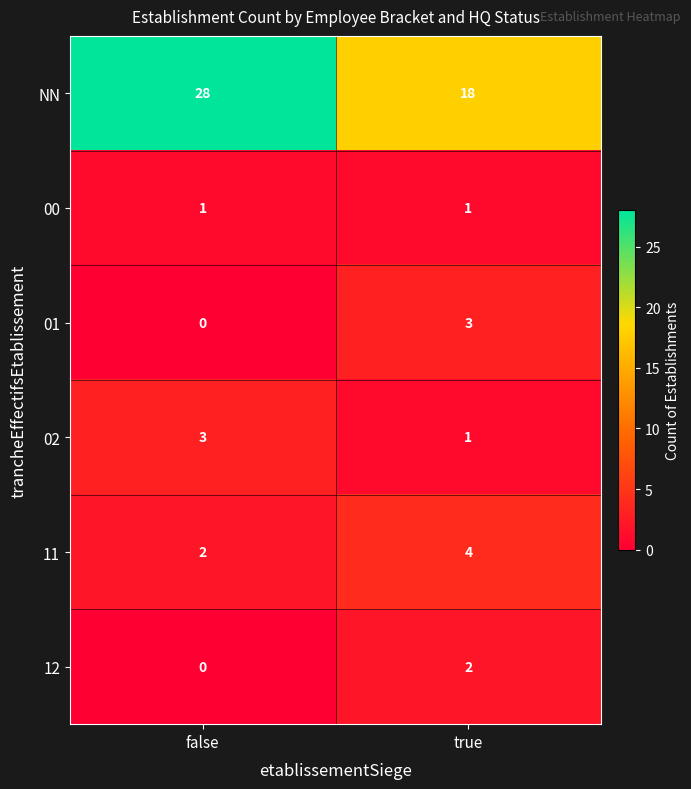

What is the sum of all 01 values?

3